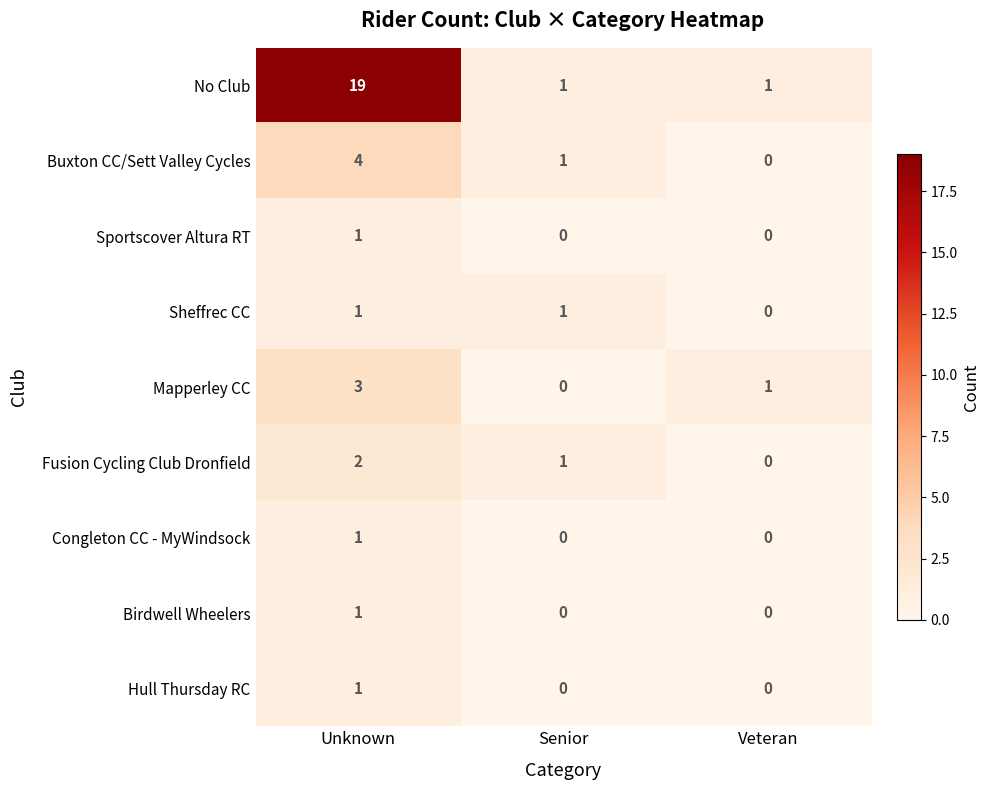

The value of Sheffrec CC at Senior is 2. True or false?

False